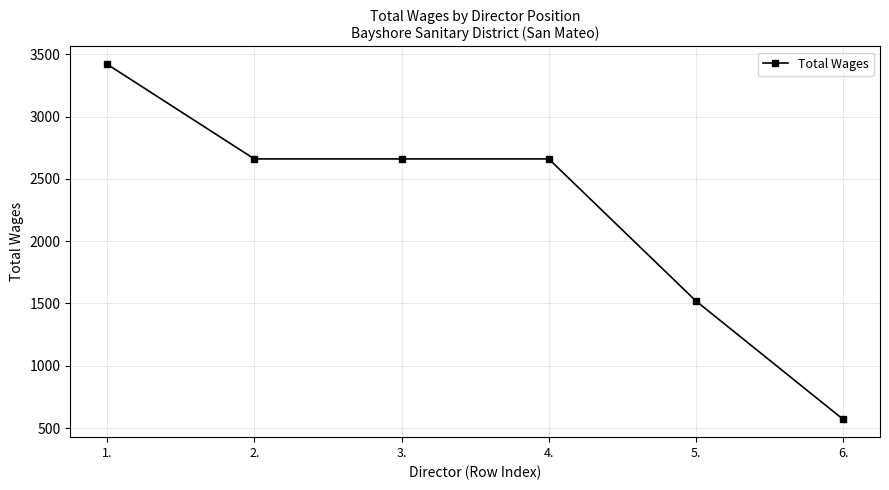

The chart shows a value of 2660 at 3.. True or false?

True